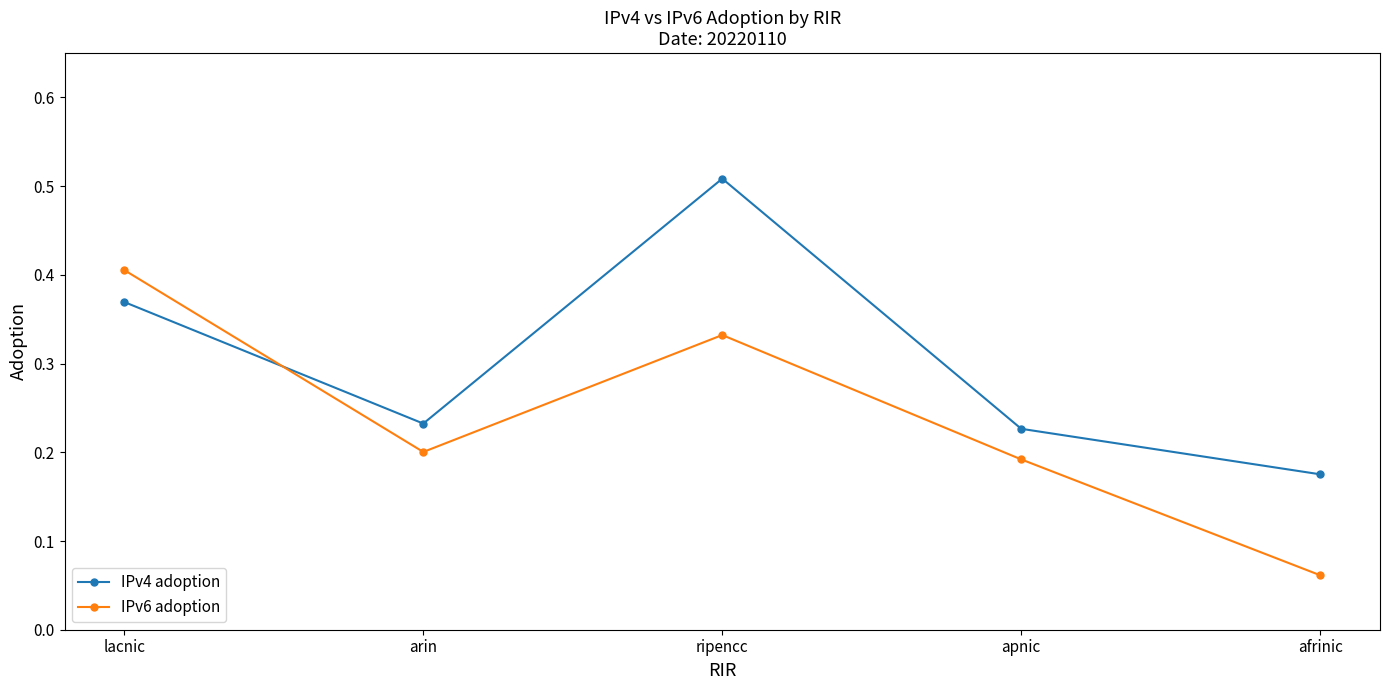

What is the sum of all IPv4 adoption values?

1.5